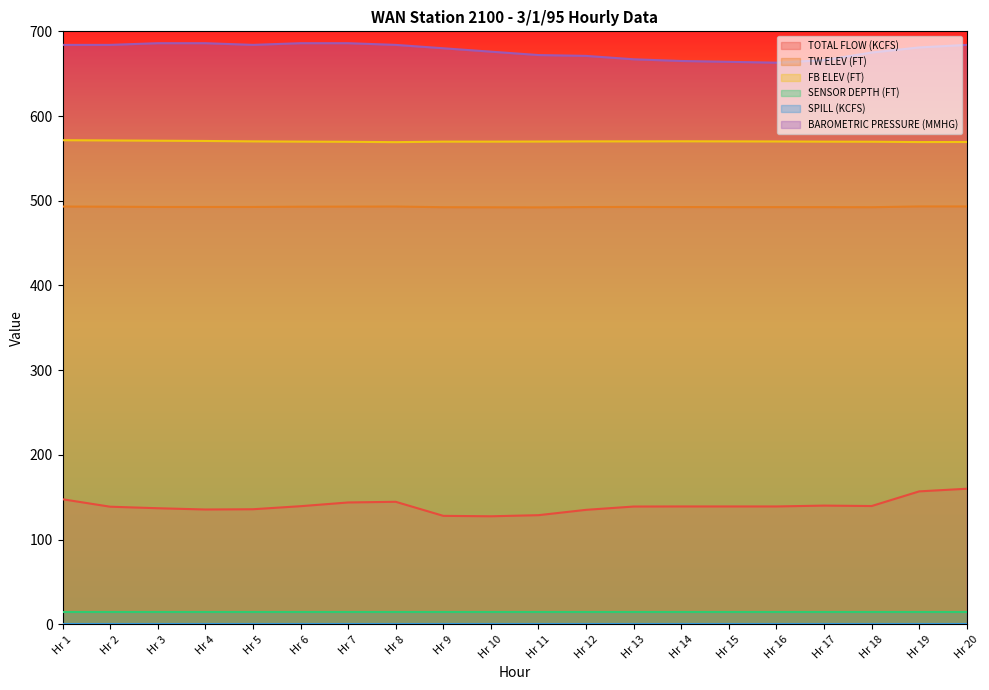

True or false: TW ELEV (FT) and FB ELEV (FT) cross at least once.

False